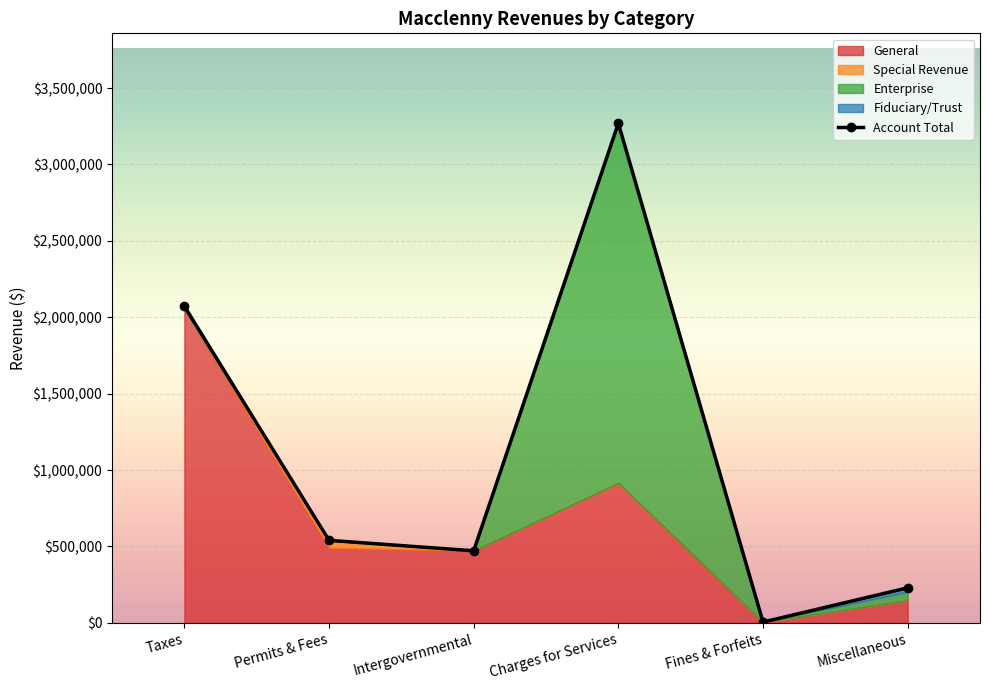

Which series changed the most between Charges for Services and Fines & Forfeits?

Account Total